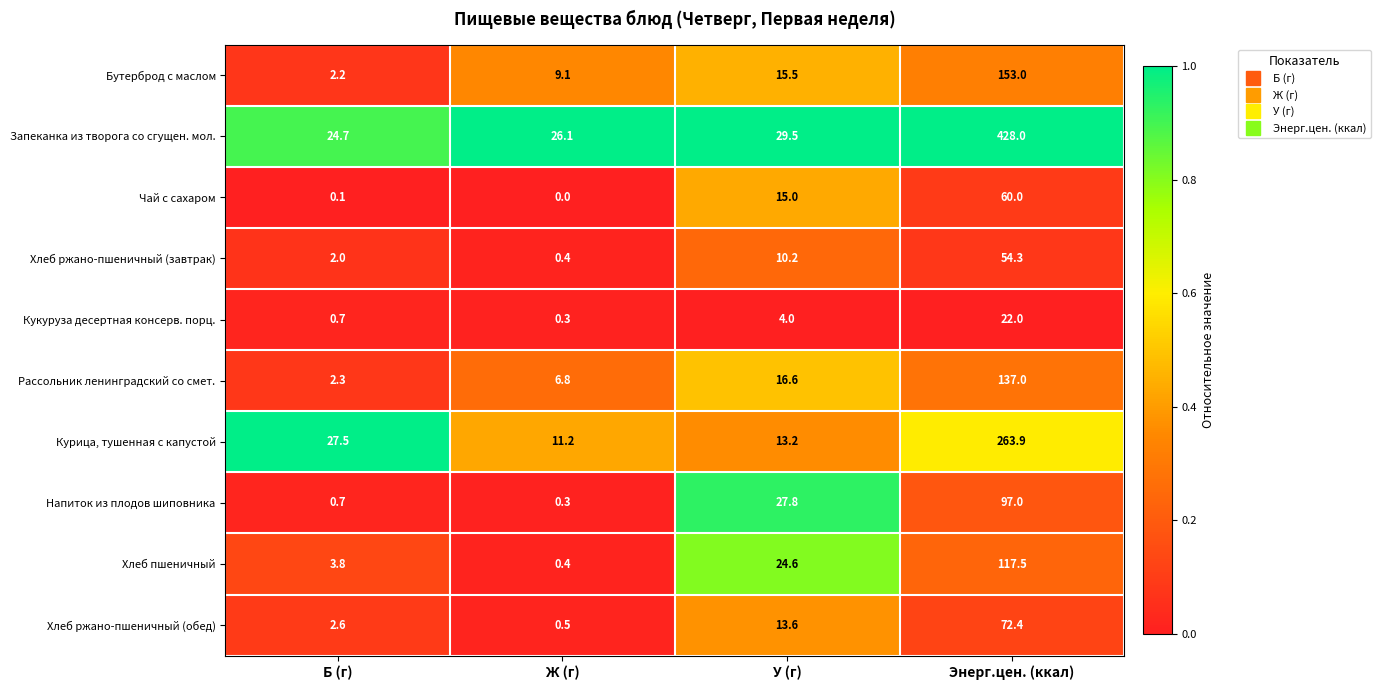

True or false: Хлеб пшеничный has a value of 40.3 at У (г).

False